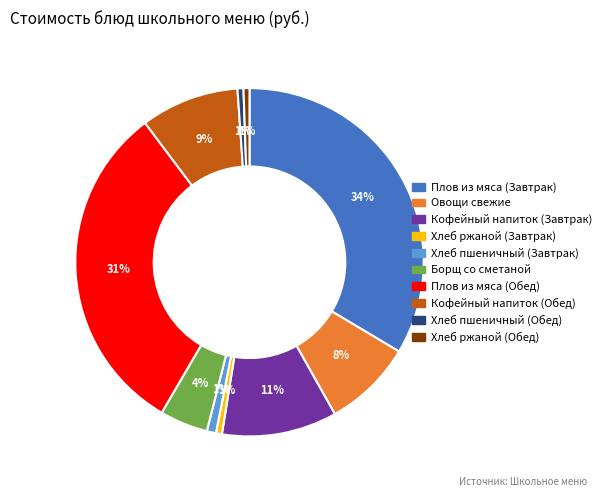

To the nearest percent, what portion does Хлеб ржаной (Обед) represent?

1%